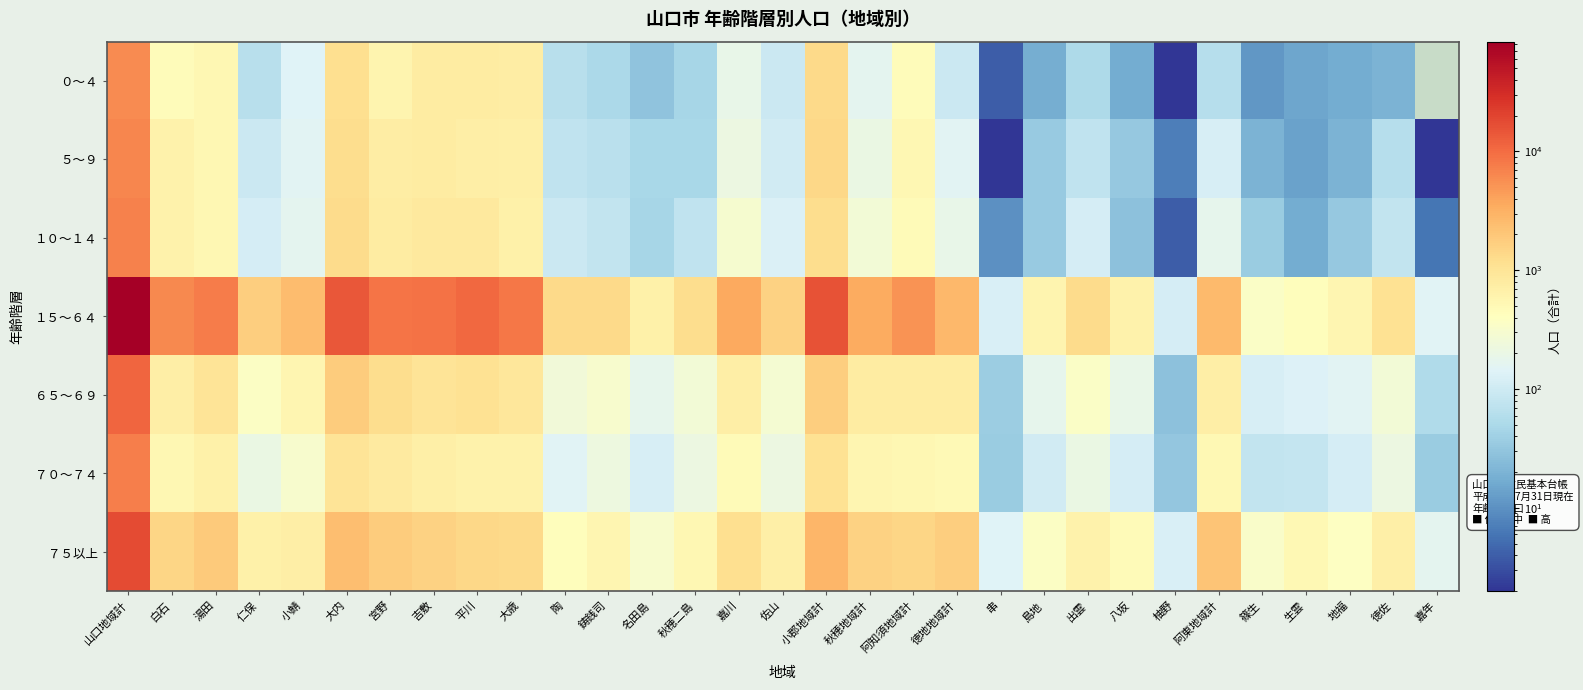

What is the spread (max minus min) of values at 小郡地域計?

14664